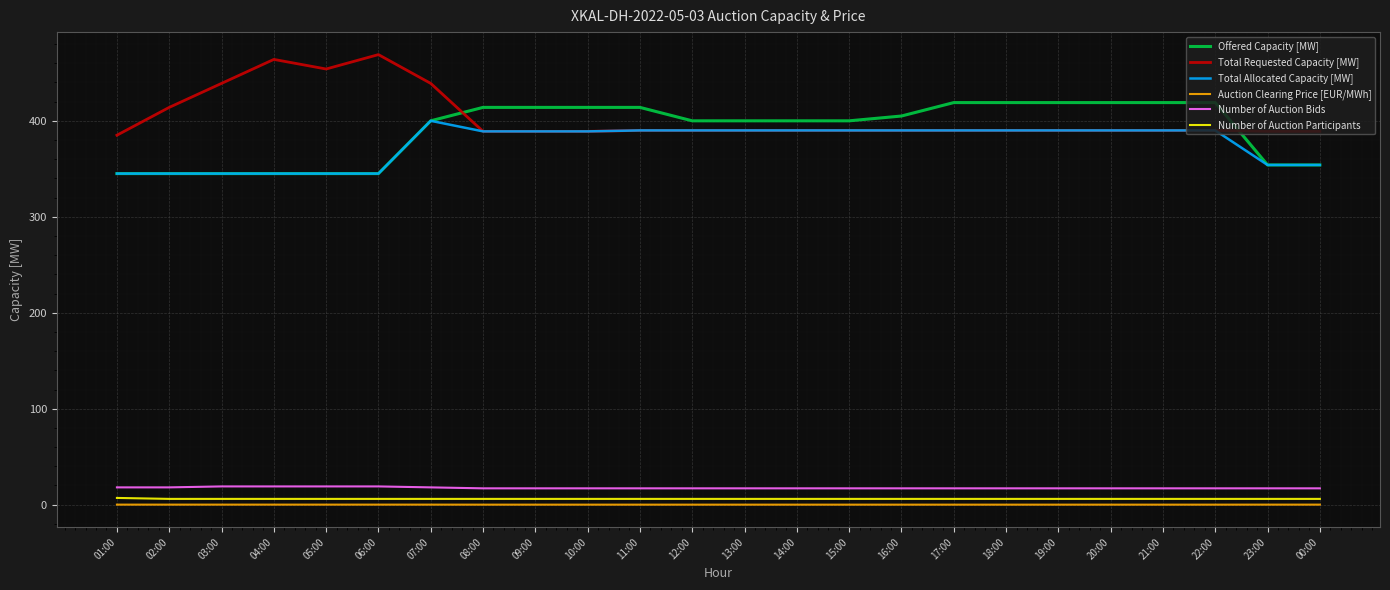

The Auction Clearing Price [EUR/MWh] series shows 0.0 at 11:00. True or false?

True